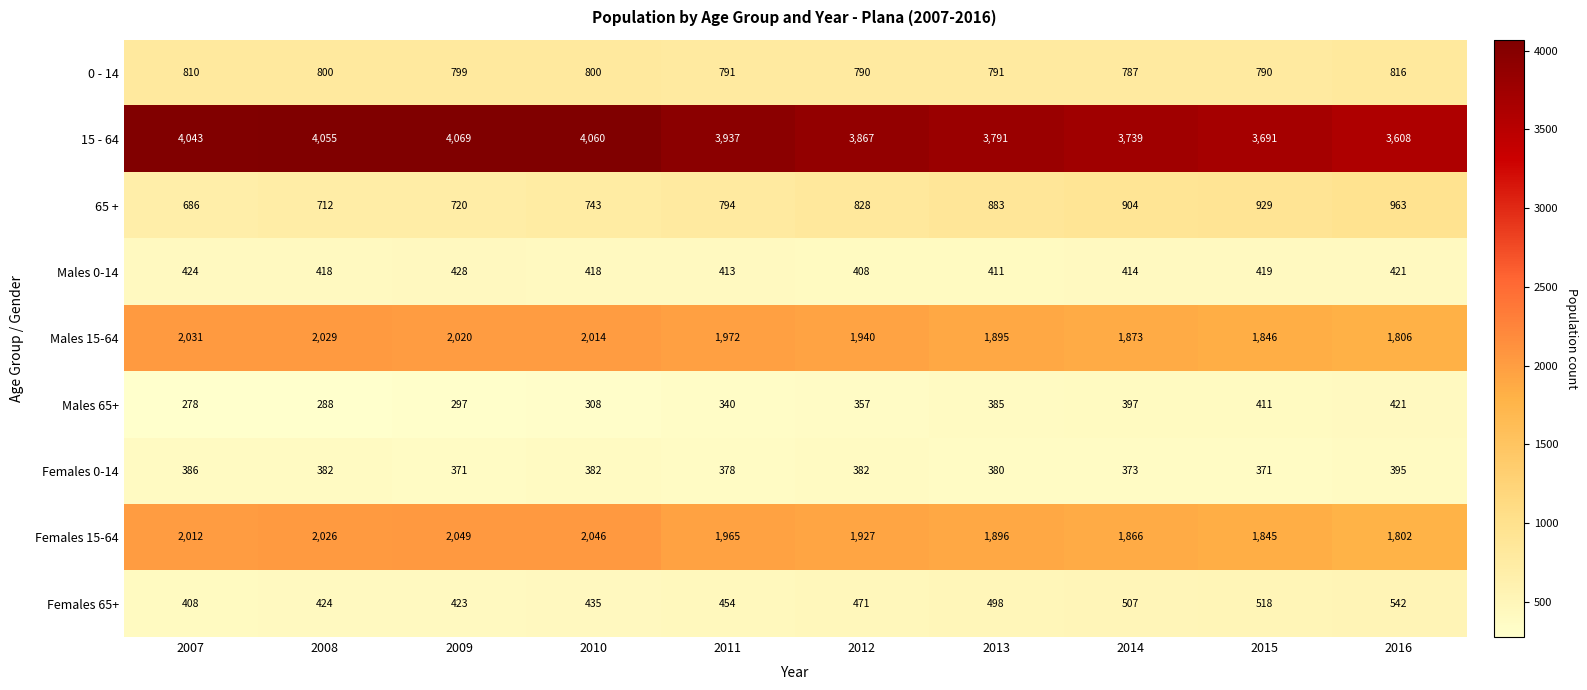

Rank the categories by Females 65+ value from lowest to highest.

2007, 2009, 2008, 2010, 2011, 2012, 2013, 2014, 2015, 2016